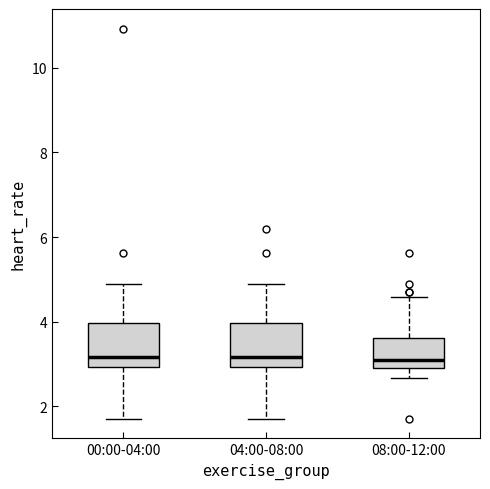

Where does the lower whisker of the box for 08:00-12:00 end on the y-axis? The values are not printed on the chart, so give them approximately, as read against the axis.

2.6